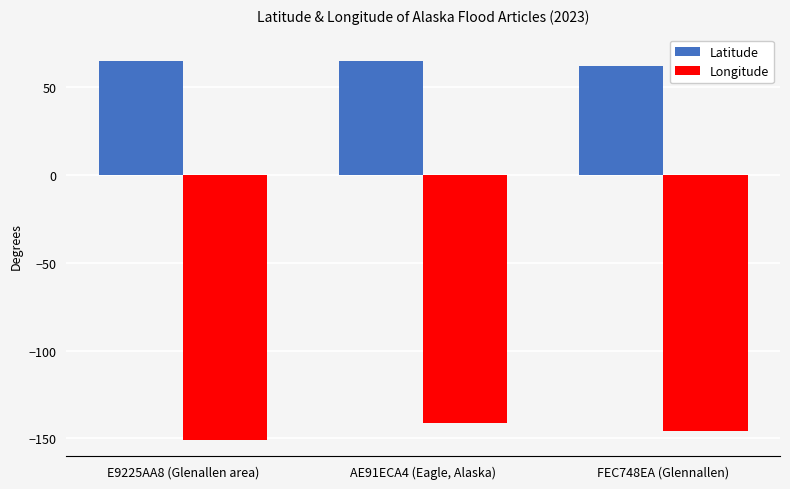

The value of Longitude at AE91ECA4 (Eagle, Alaska) is -141.2. True or false?

True